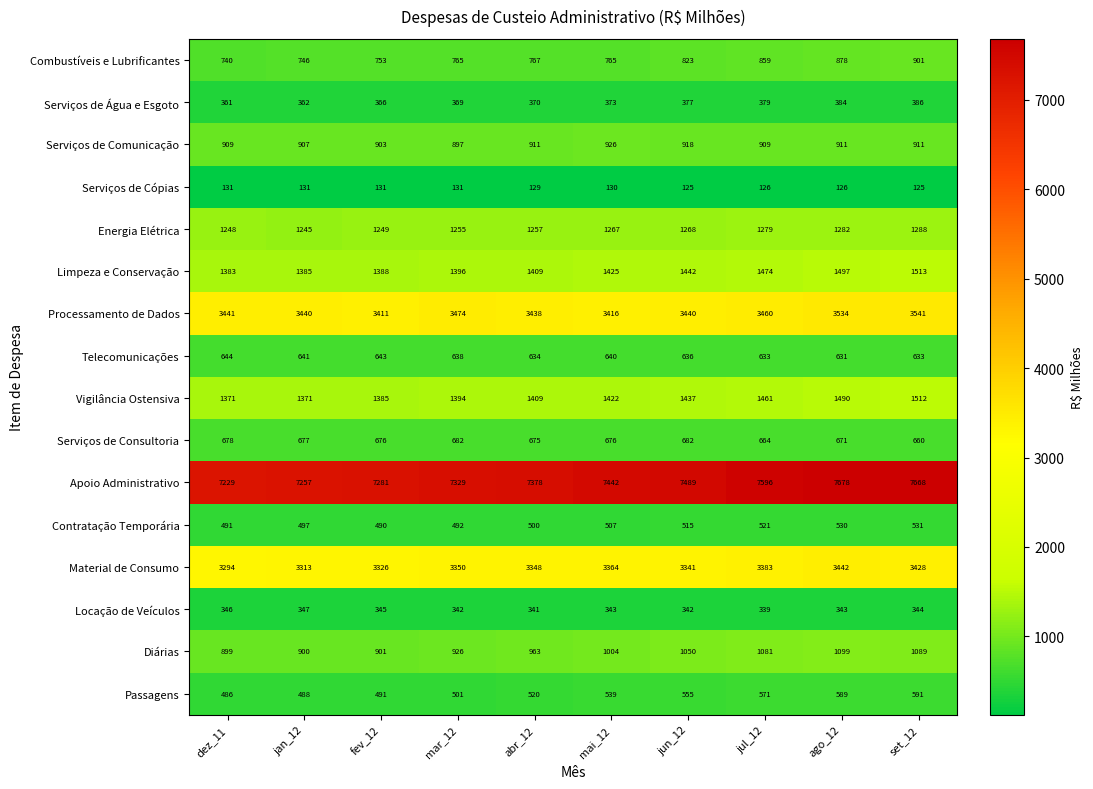

Read the Serviços de Água e Esgoto value at abr_12, to the nearest 5.

370